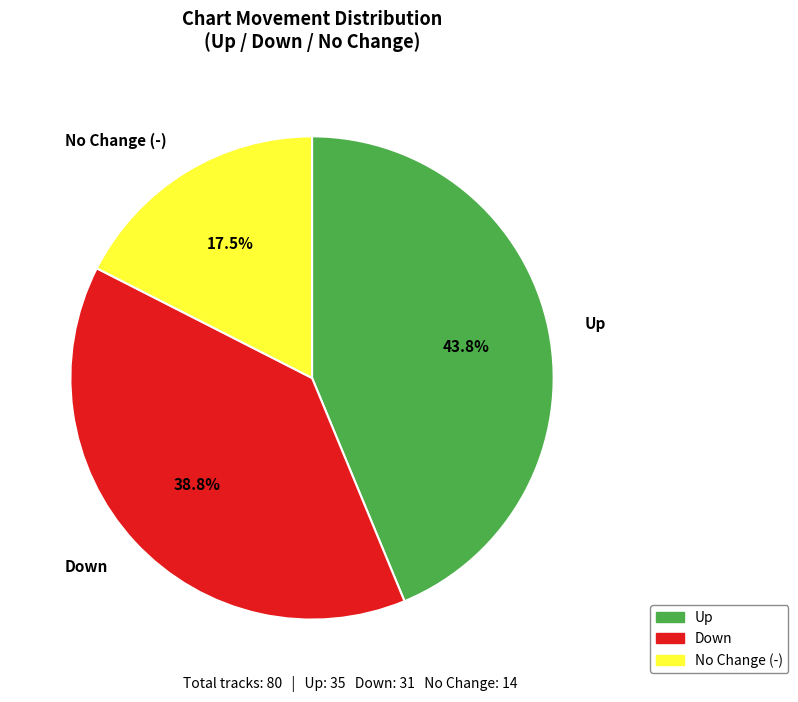

Rank the categories by value from lowest to highest.

No Change (-), Down, Up